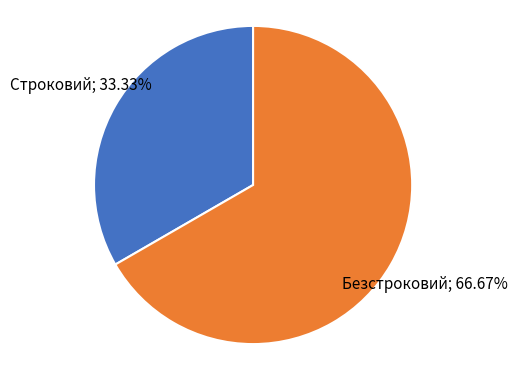

Does any single category account for the majority?

Yes